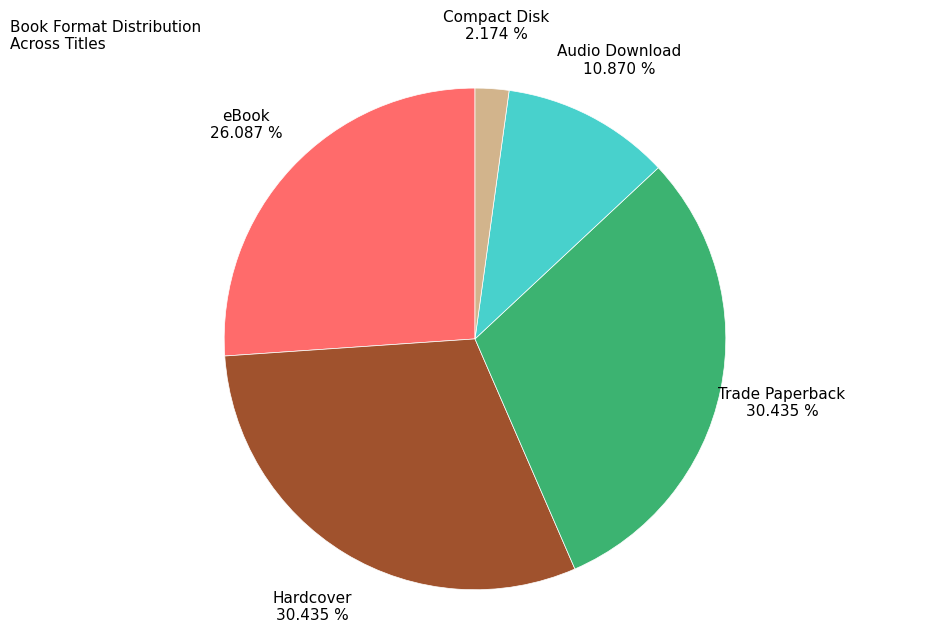

What is the smallest slice in the pie chart?

Compact Disk